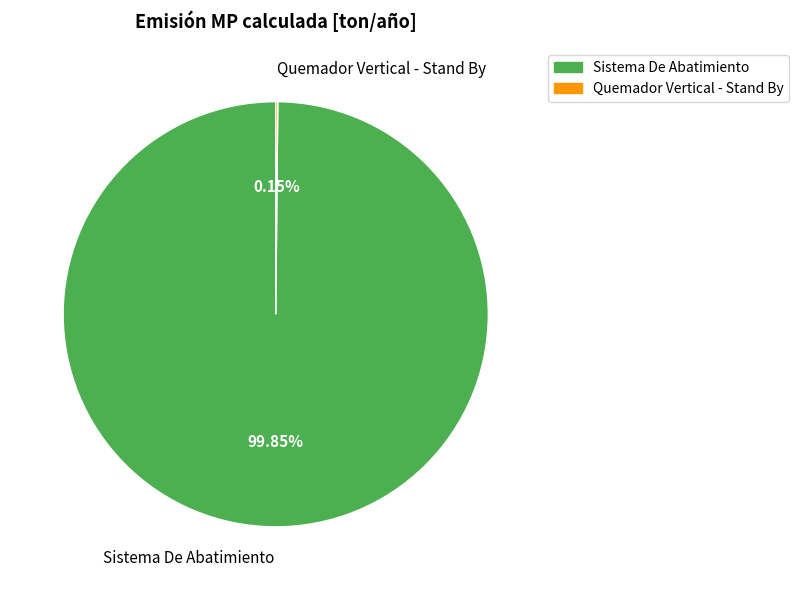

What is the largest slice in the pie chart?

Sistema De Abatimiento